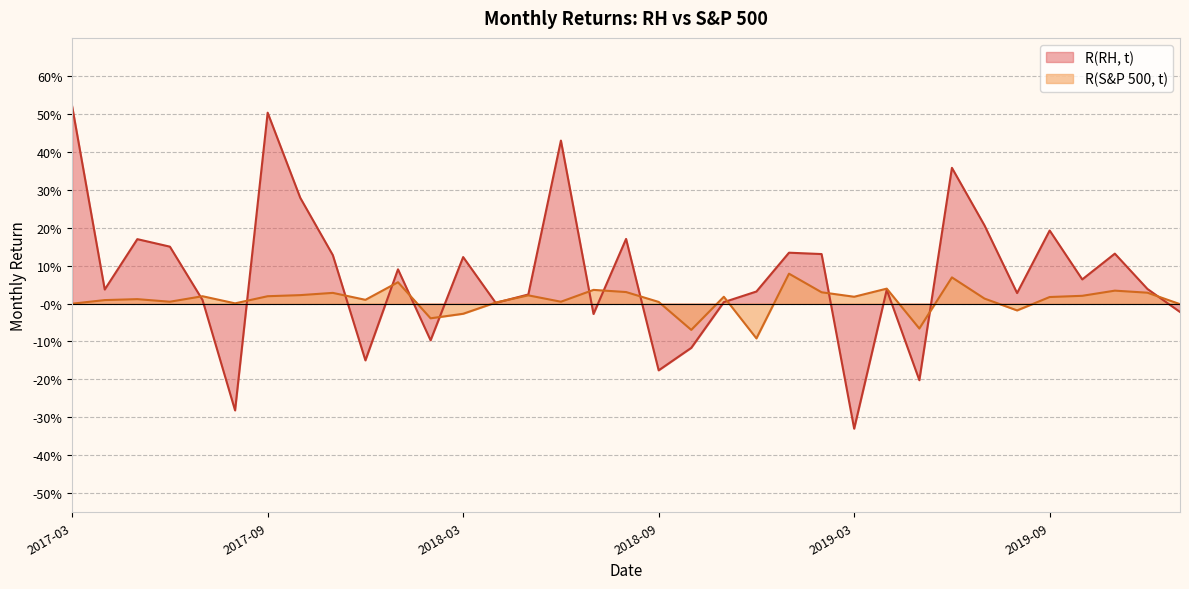

Where is R(S&P 500, t) nearest to the value 0?

2017-03